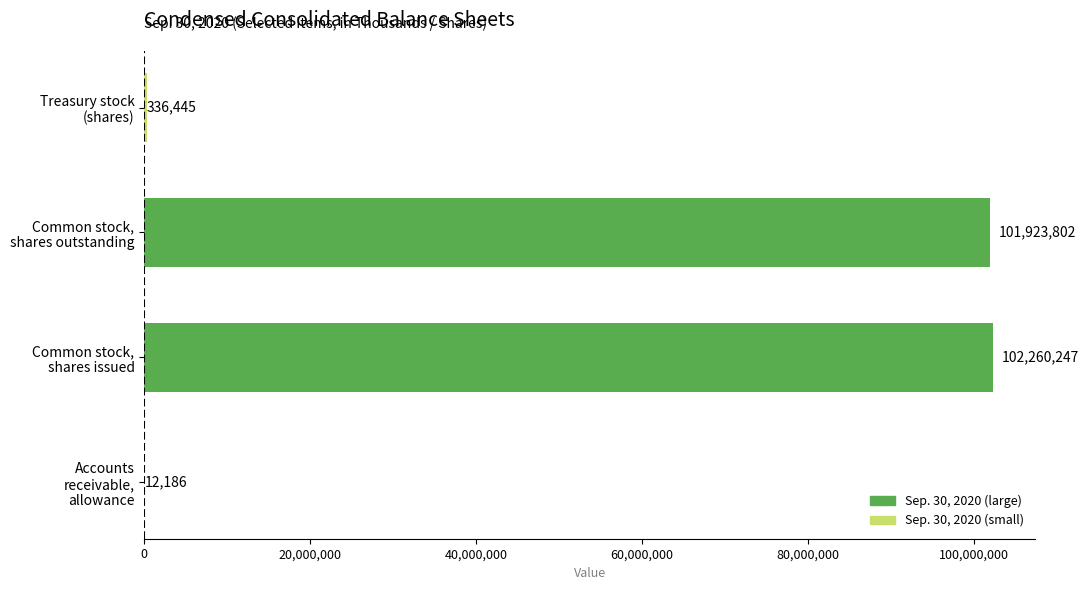

What is the sum of all values?

204532680